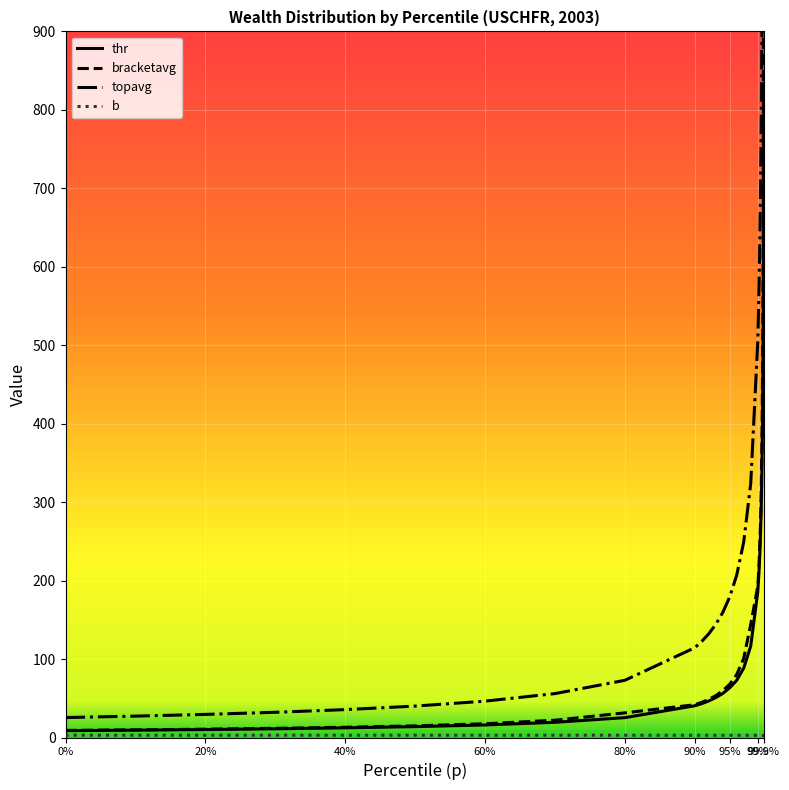

Which series has the largest total across all categories?

topavg